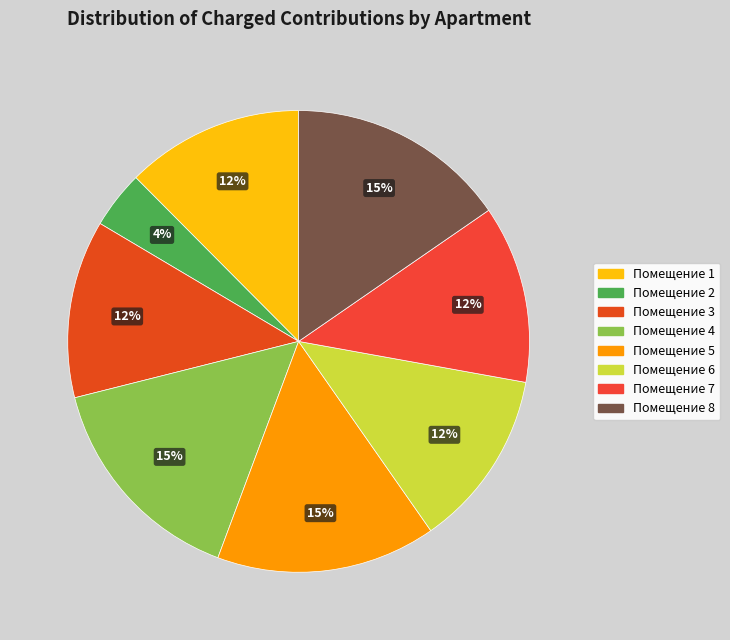

Count the number of slices in the pie.

8